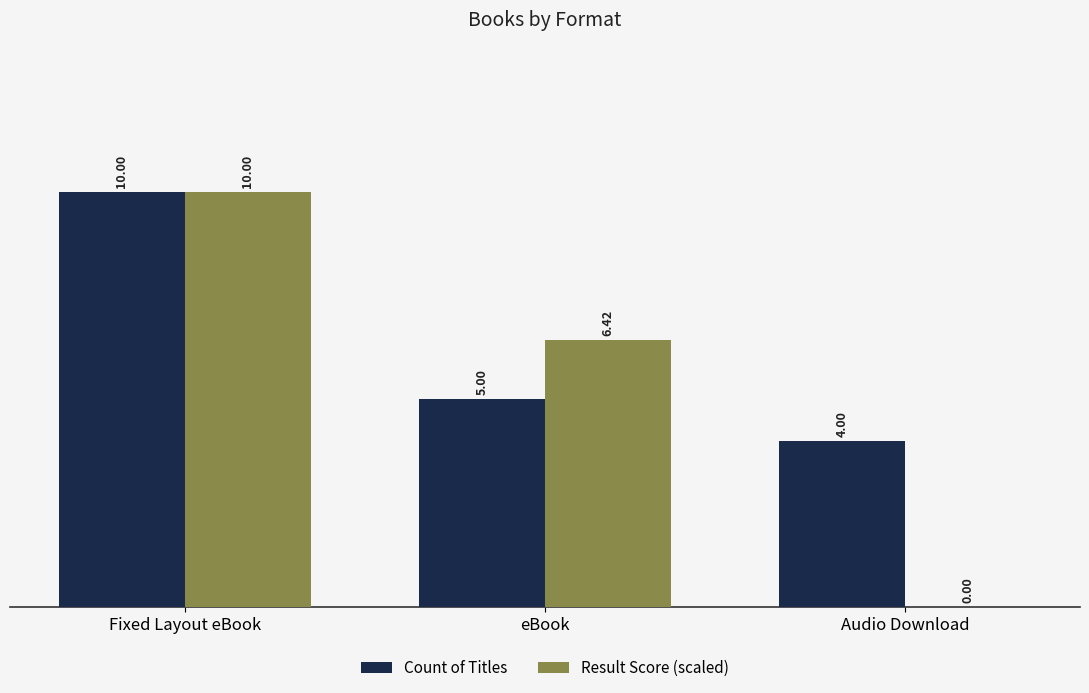

Which category has the highest value in the Result Score (scaled) series?

Fixed Layout eBook